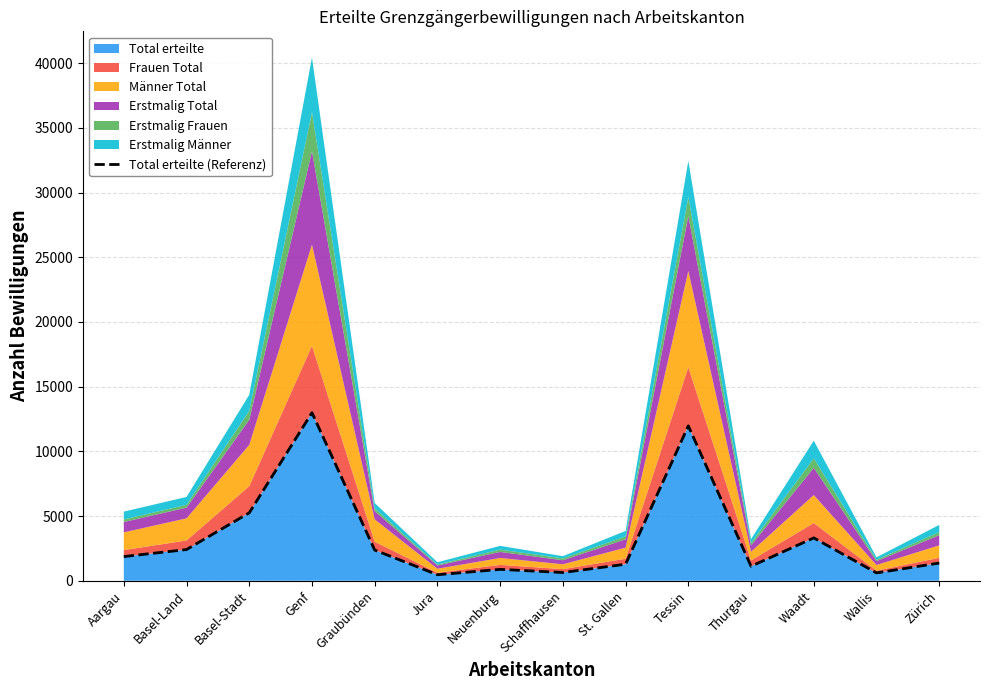

What is the label of the 10th point from the left?

Tessin